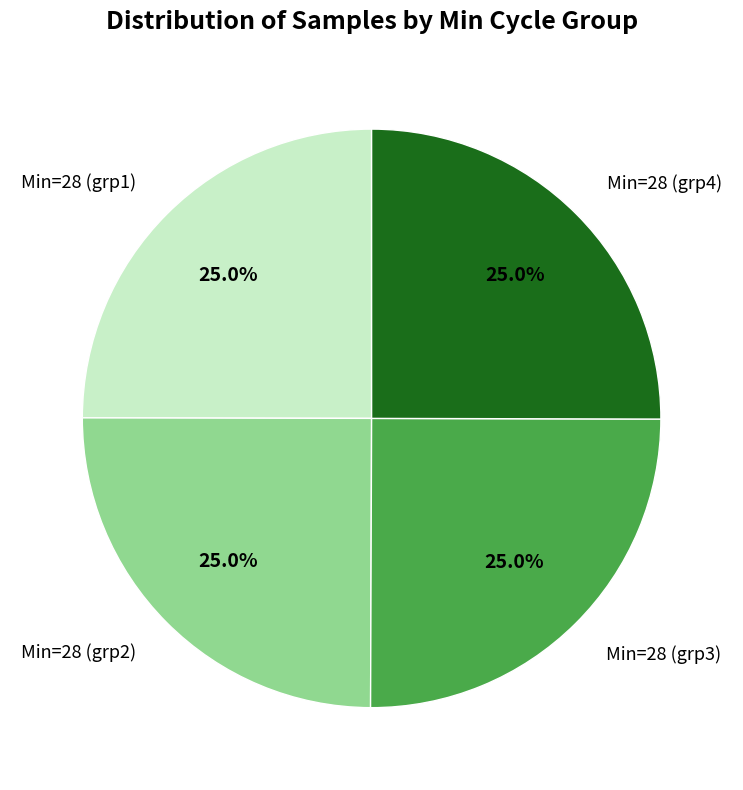

How many slices are in this pie chart?

4